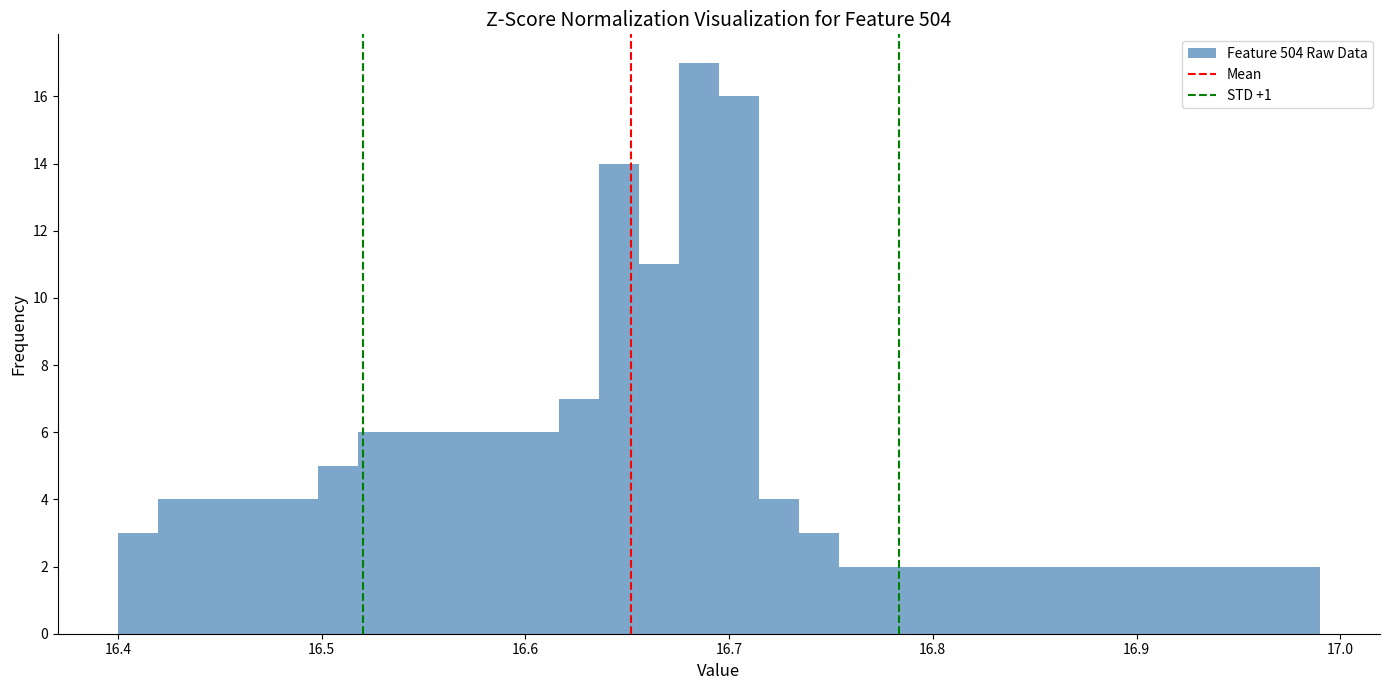

Read against the x-axis, roughly where is the centre of the tallest bar?

16.69